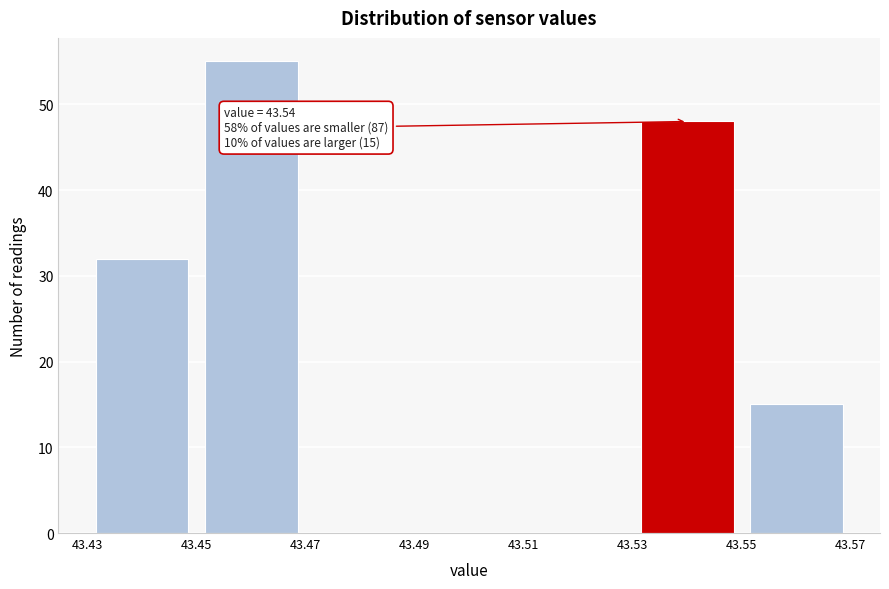

Over which range of the x-axis is the bar tallest?

43.45 to 43.47